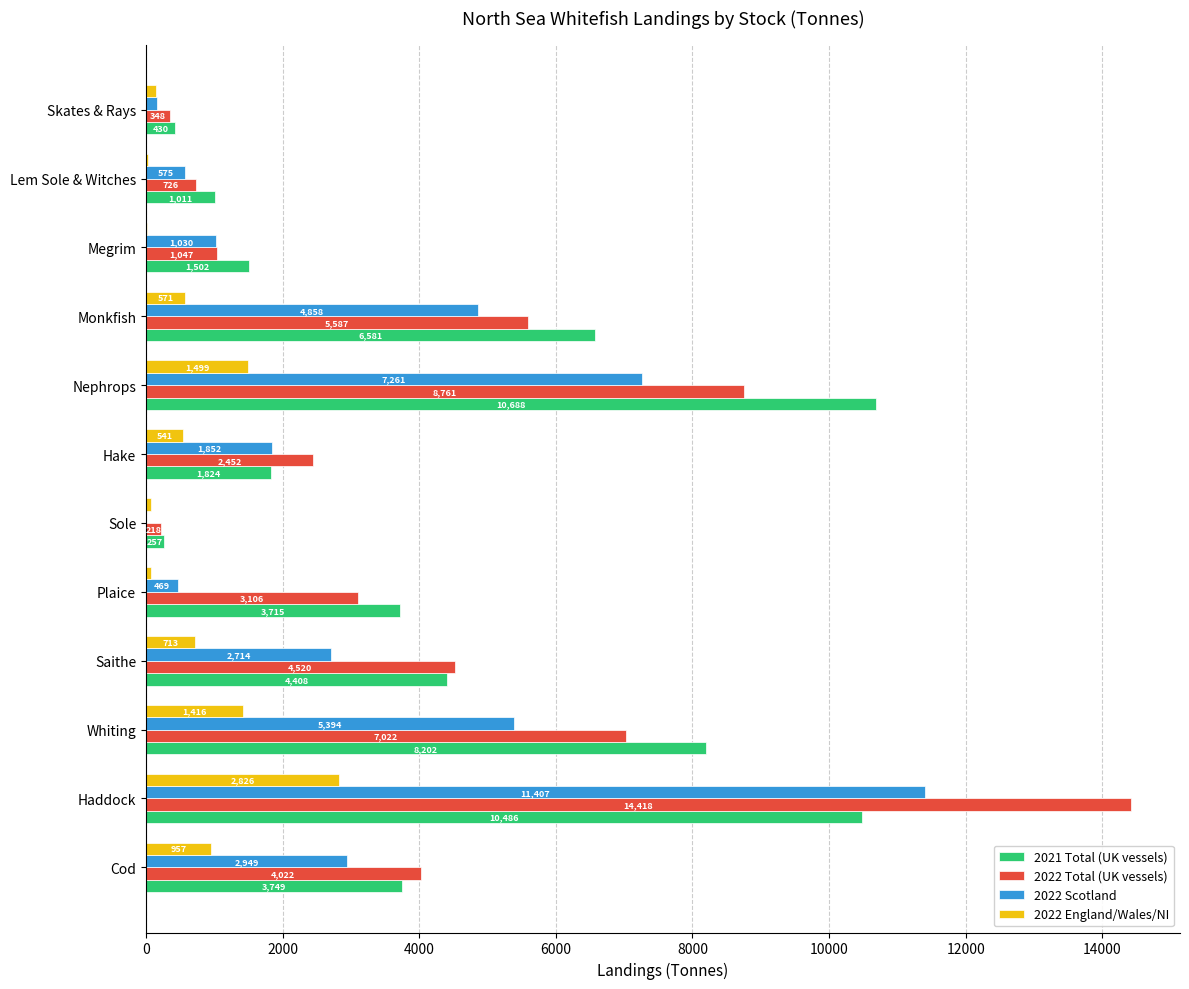

True or false: 2022 Total (UK vessels) has a value of 8352.6 at Haddock.

False